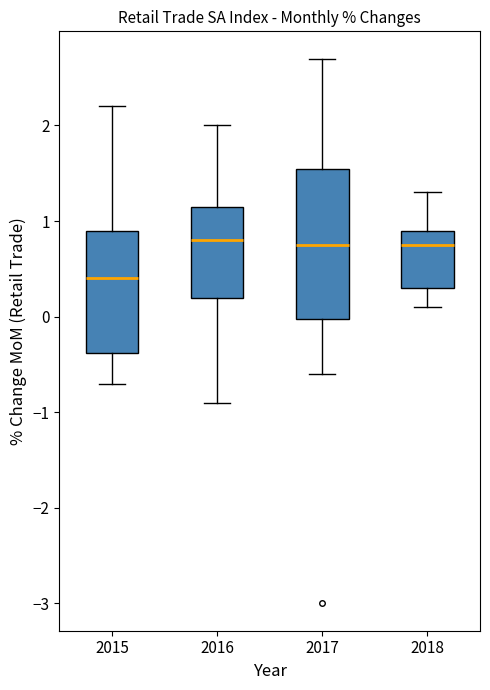

Comparing the boxes themselves (not the whiskers), which one is the tallest?

2017